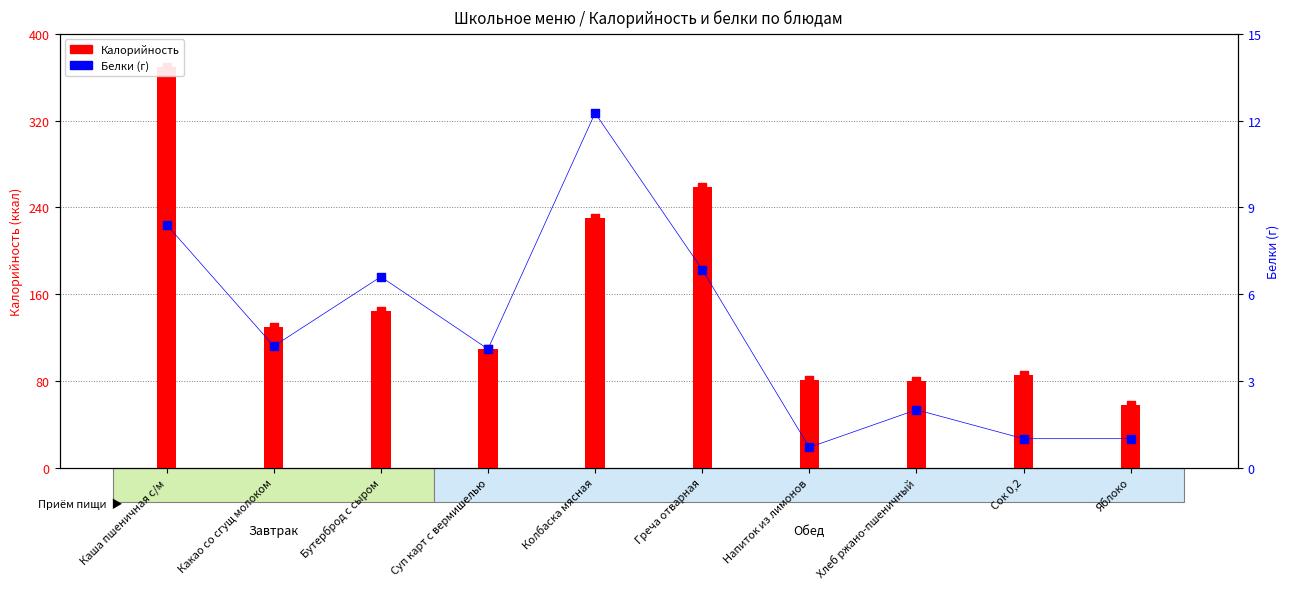

At how many categories does at least one series exceed 279?

1